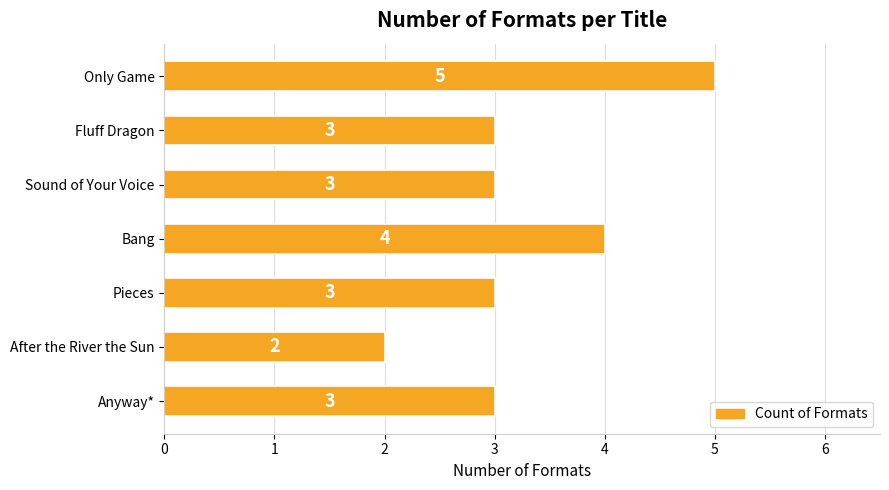

How many values are below 3?

1